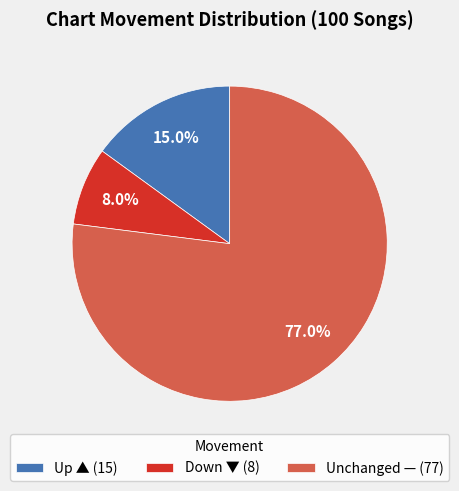

What is the smallest slice in the pie chart?

Down ▼ (8)